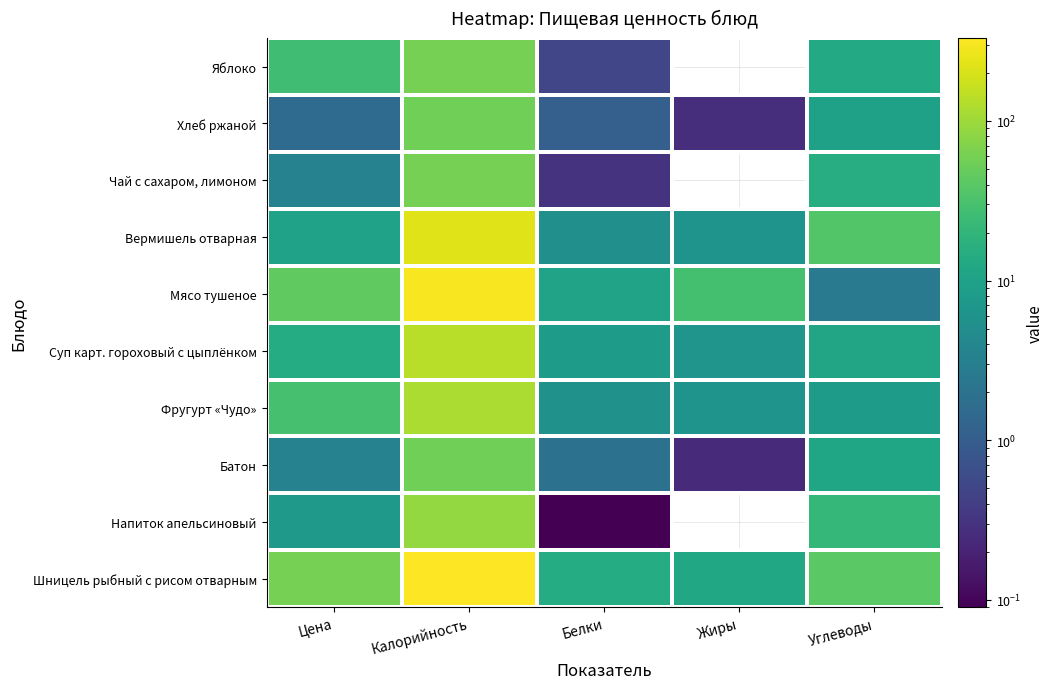

Count the number of data series in this chart.

10